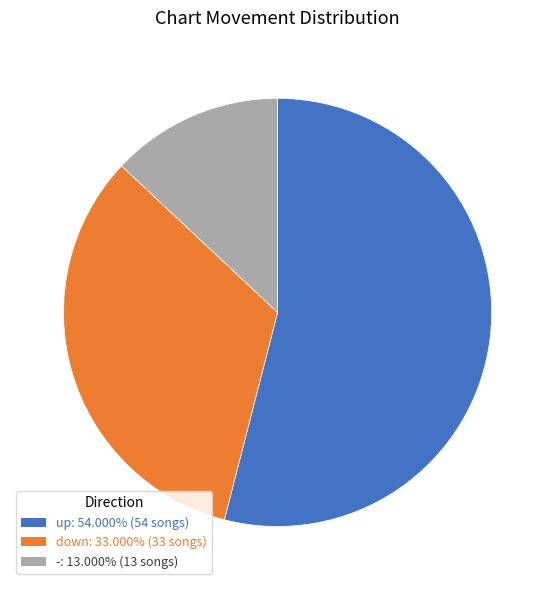

Do down and up together represent more than half of the pie?

Yes